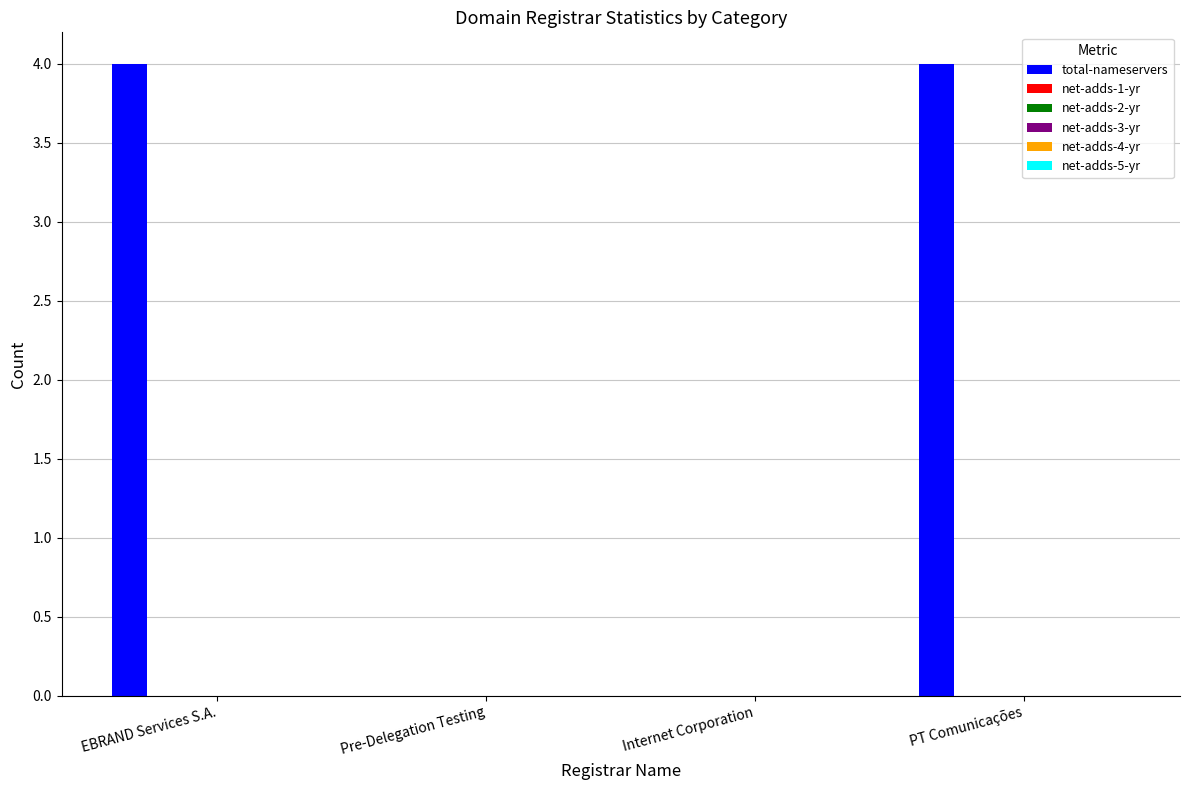

What is the maximum value shown in the chart?

4